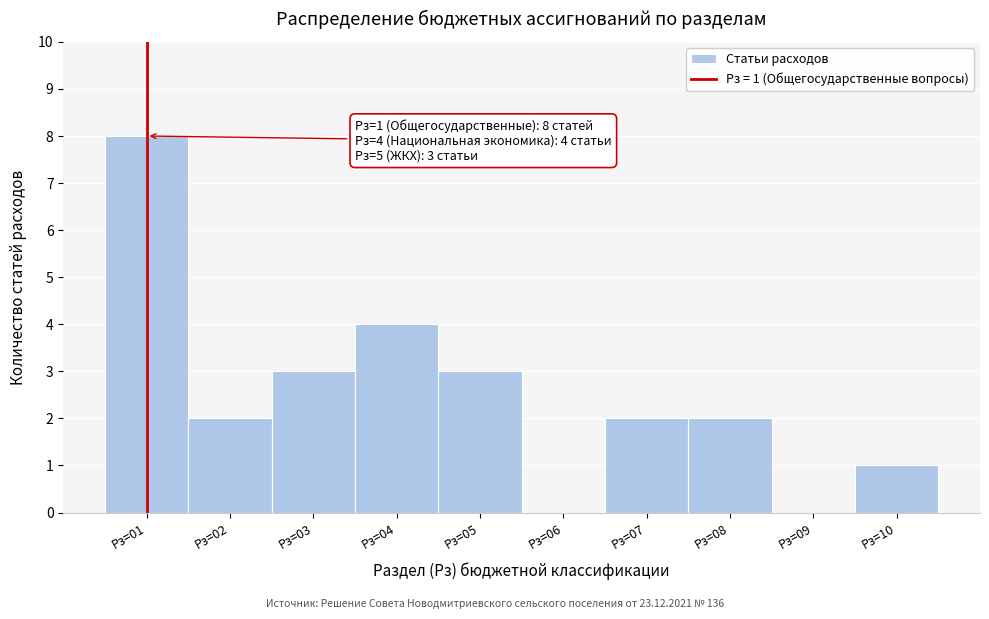

Over which range of the x-axis is the bar tallest?

0.5 to 1.5